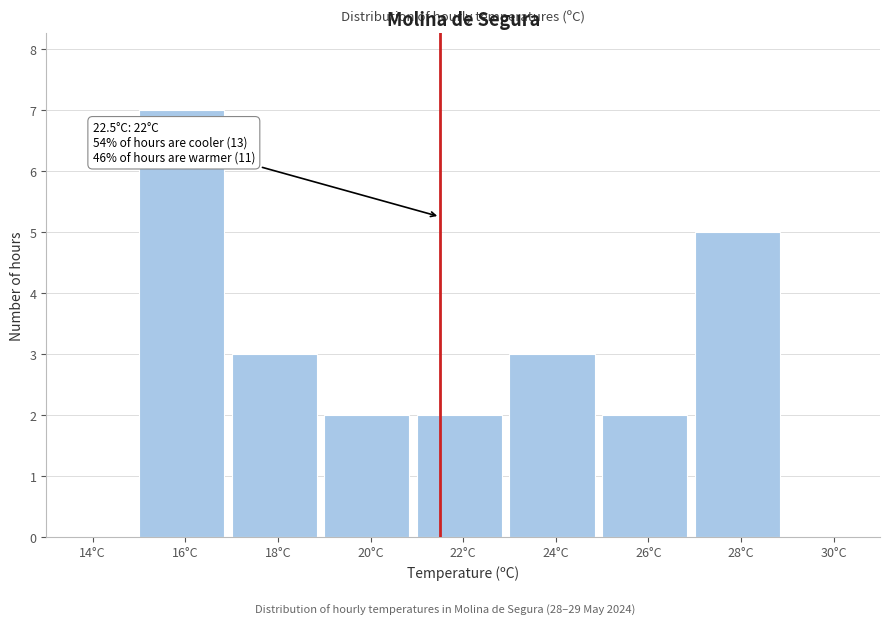

Reading right to left, list all the values displayed in this chart.

30°C=0	28°C=5	26°C=2	24°C=3	22°C=2	20°C=2	18°C=3	16°C=7	14°C=0